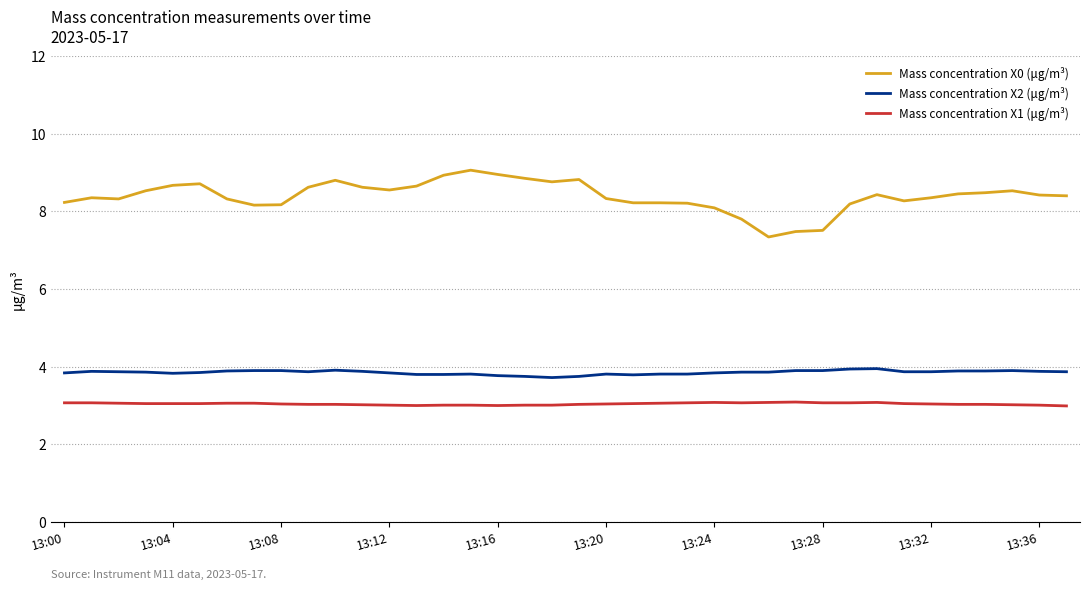

List the series in order of their overall mean, highest first.

Mass concentration X0 (μg/m³), Mass concentration X2 (μg/m³), Mass concentration X1 (μg/m³)